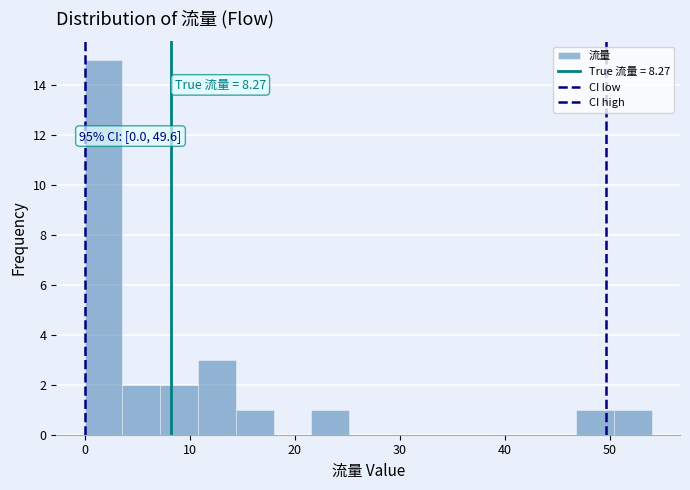

Read against the x-axis, roughly where is the centre of the tallest bar?

2